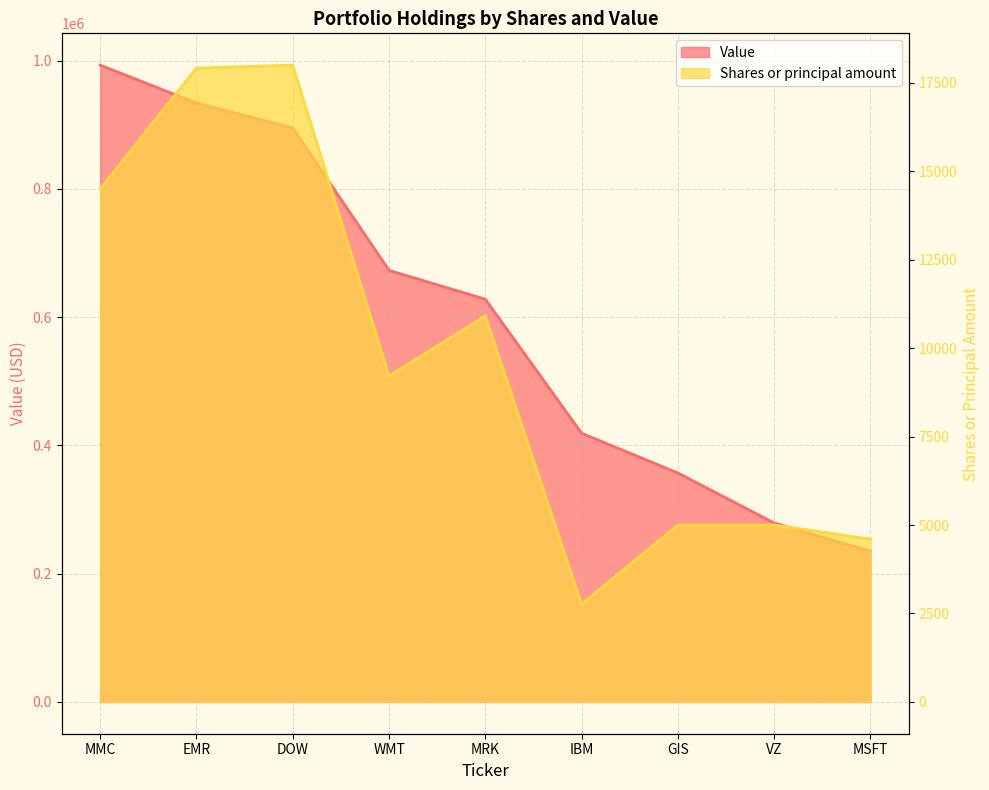

True or false: Shares or principal amount and Value cross at least once.

False